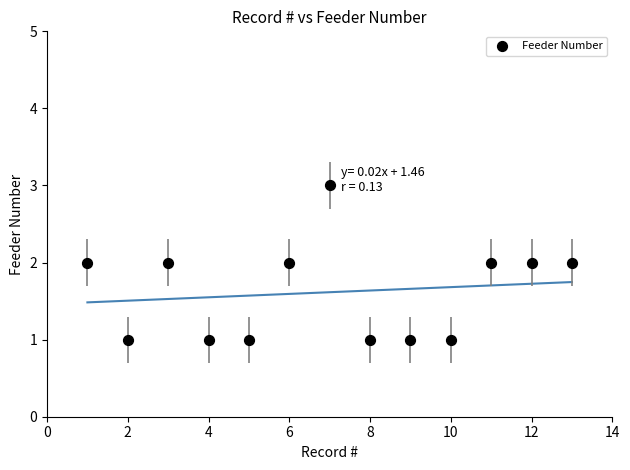

What is the range of X values (max minus min)?

12